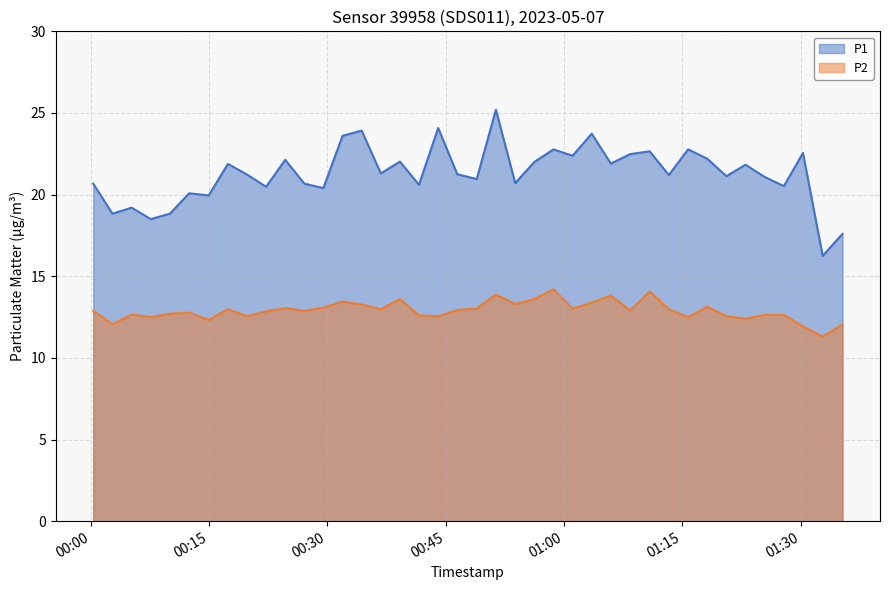

Which series has the largest total across all categories?

P1